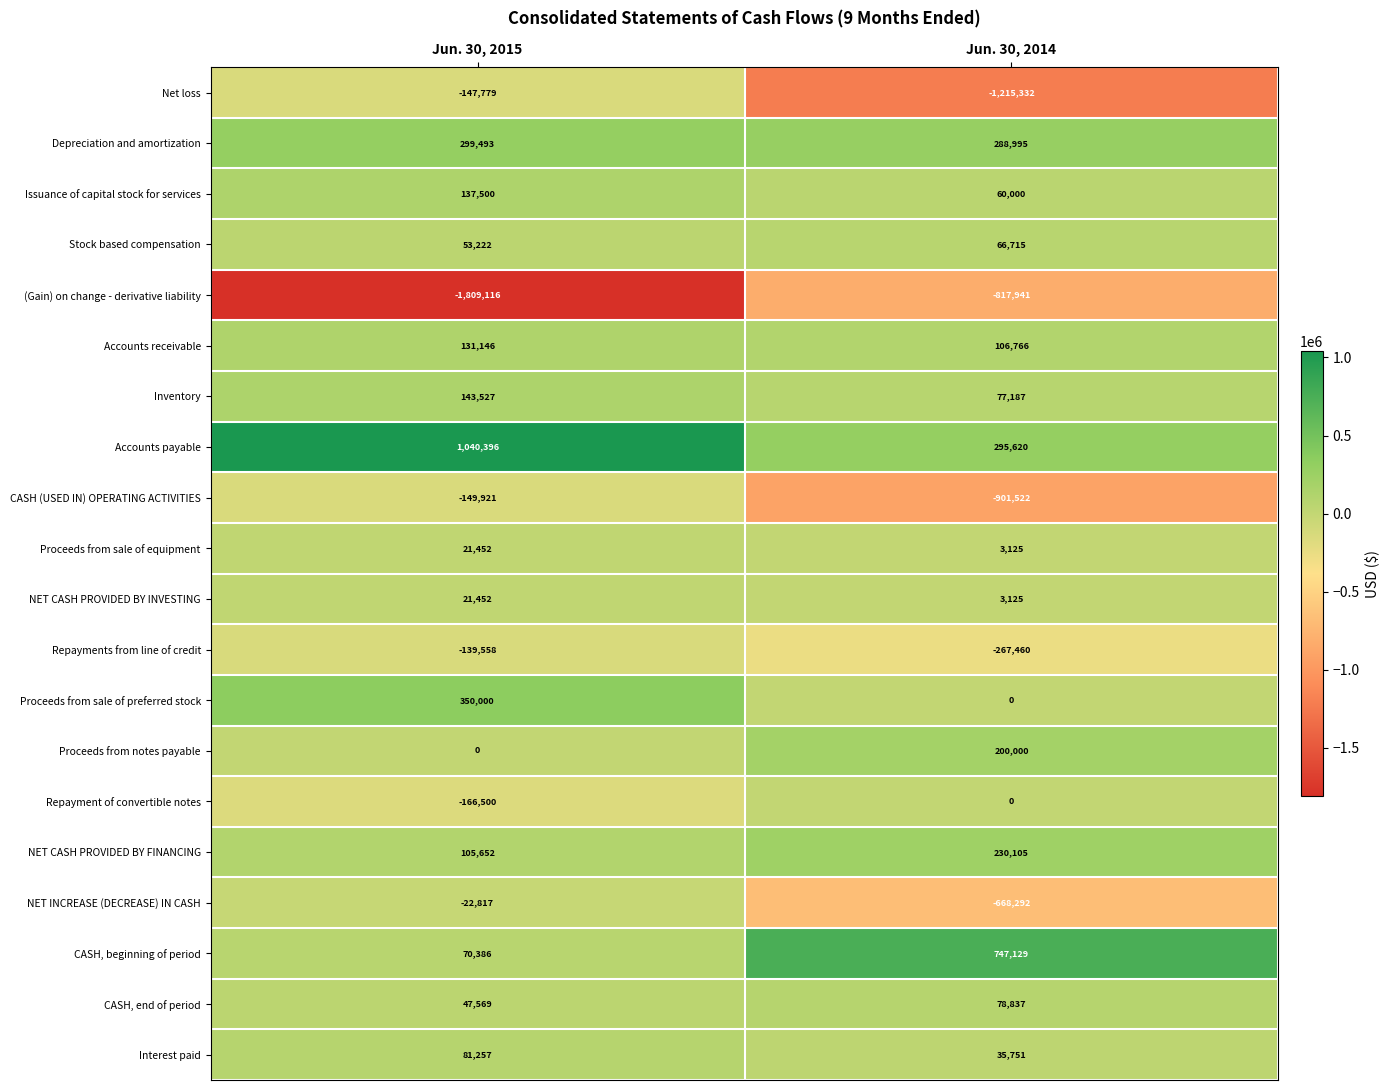

Which series has the largest total across all categories?

Accounts payable